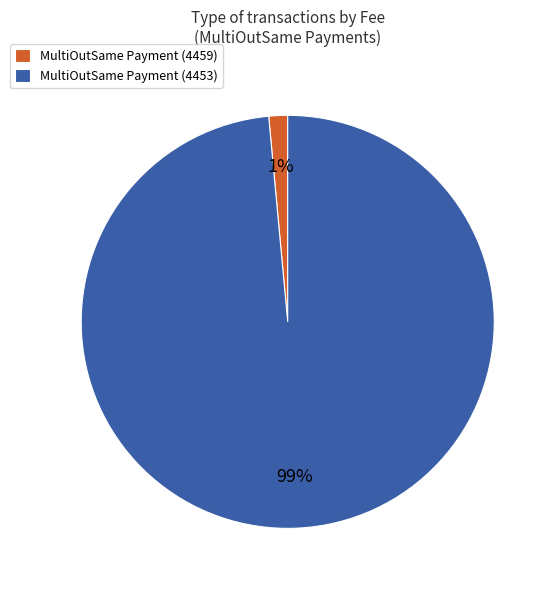

Which slice is the smallest?

MultiOutSame Payment (4459)